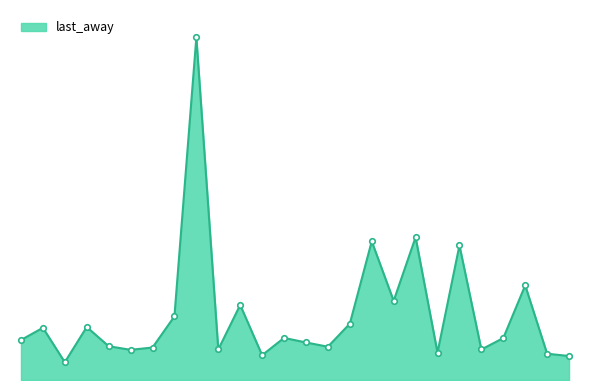

Reading left to right, list all the values displayed in this chart.

2.5	3.2	1.1	3.2	2.1	1.9	2.0	3.9	21.0	1.9	4.6	1.5	2.6	2.3	2.0	3.5	8.5	4.8	8.8	1.7	8.2	1.9	2.6	5.8	1.6	1.5